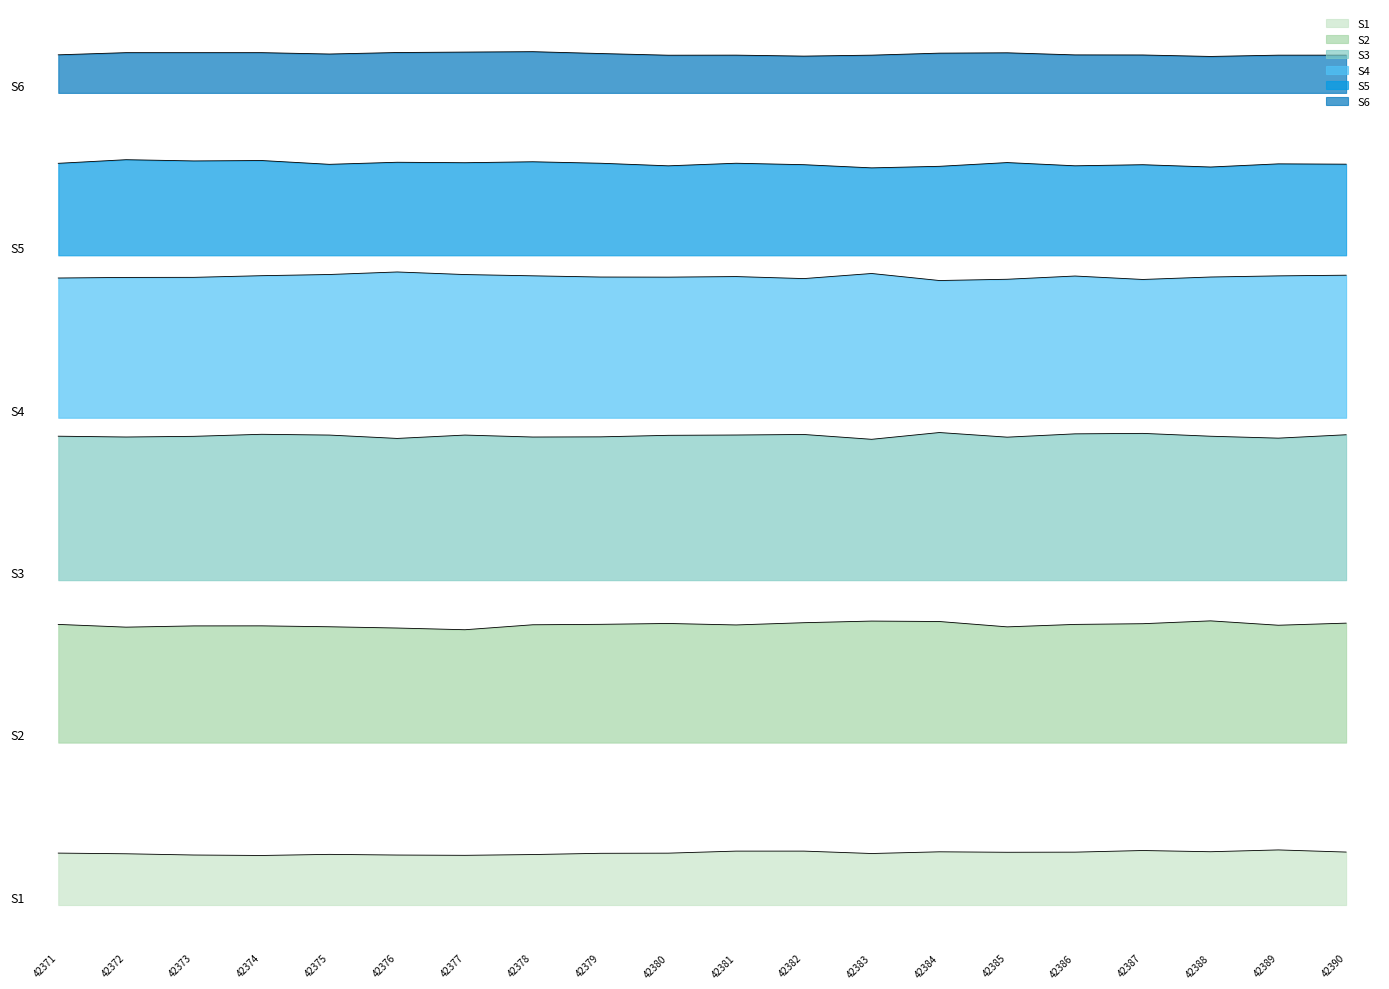

Reading right to left, extract all data points from this chart.

S1: 2049.0	2132.0	2062.0	2109.0	2046.0	2041.0	2059.0	1993.0	2086.0	2086.0	2007.0	2001.0	1953.0	1923.0	1934.0	1960.0	1917.0	1935.0	1983.0	2009.0
S2: 10903.1	10822.1	10991.1	10881.1	10854.1	10759.1	10966.1	10983.1	10920.1	10833.1	10890.1	10857.1	10840.1	10648.1	10714.1	10763.1	10798.1	10796.1	10748.1	10854.1
S3: 18189.2	18058.2	18132.2	18242.2	18224.2	18096.2	18275.2	18013.2	18200.2	18179.2	18167.2	18108.2	18101.2	18177.2	18047.2	18177.2	18207.2	18128.2	18102.2	18133.2
S4: 24360.3	24334.3	24290.3	24195.3	24328.3	24203.3	24154.3	24426.3	24229.3	24307.3	24285.3	24289.3	24336.3	24385.3	24485.3	24387.3	24341.3	24277.3	24274.3	24251.3
S5: 28654.4	28666.4	28544.4	28633.4	28591.4	28716.4	28571.4	28511.4	28634.4	28690.4	28590.4	28690.4	28747.4	28710.4	28728.4	28648.4	28795.4	28779.4	28827.4	28687.4
S6: 32871.5	32870.5	32820.5	32877.5	32880.5	32961.5	32948.5	32870.5	32833.5	32871.5	32868.5	32933.5	33005.5	32989.5	32972.5	32914.5	32967.5	32967.5	32967.5	32883.5